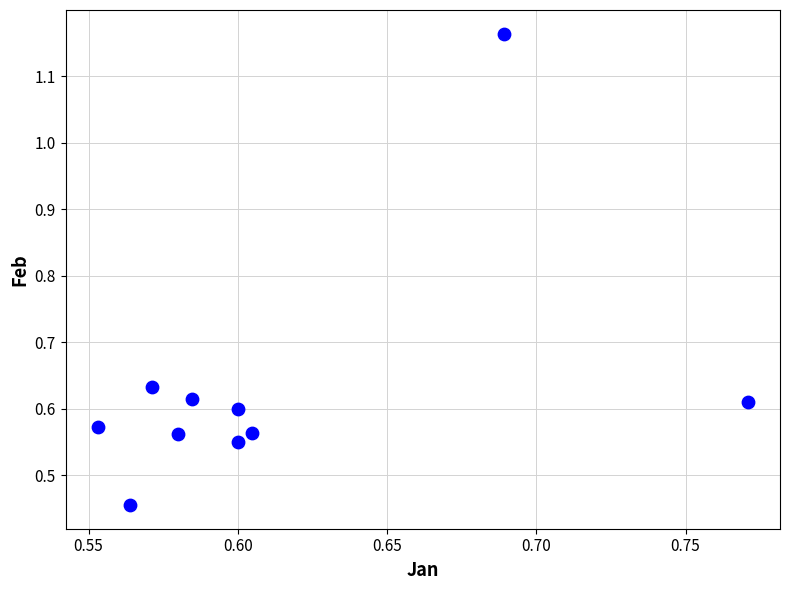

What is the range of Y values (max minus min)?

0.7